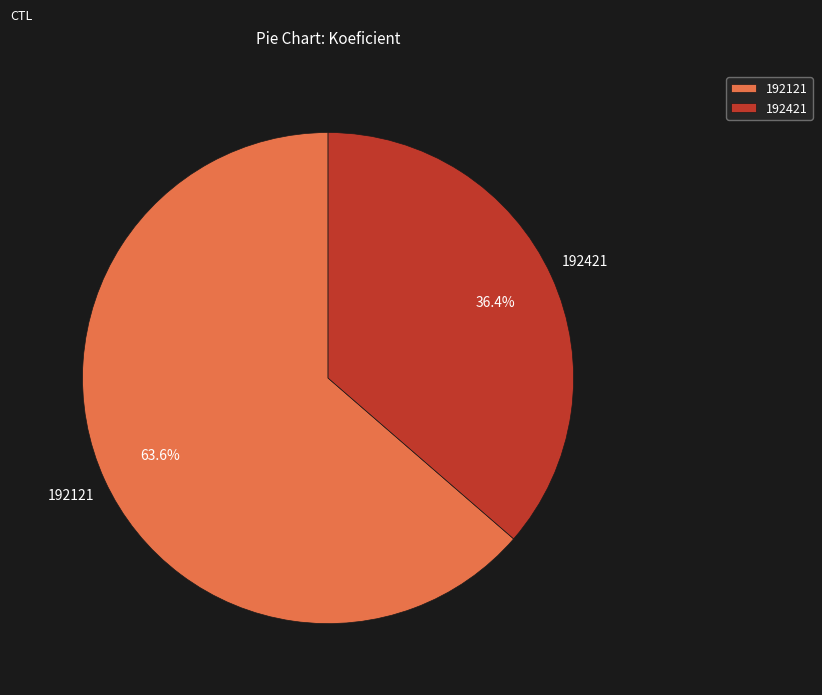

To the nearest percent, what is the difference between the largest and smallest slice percentages?

27%